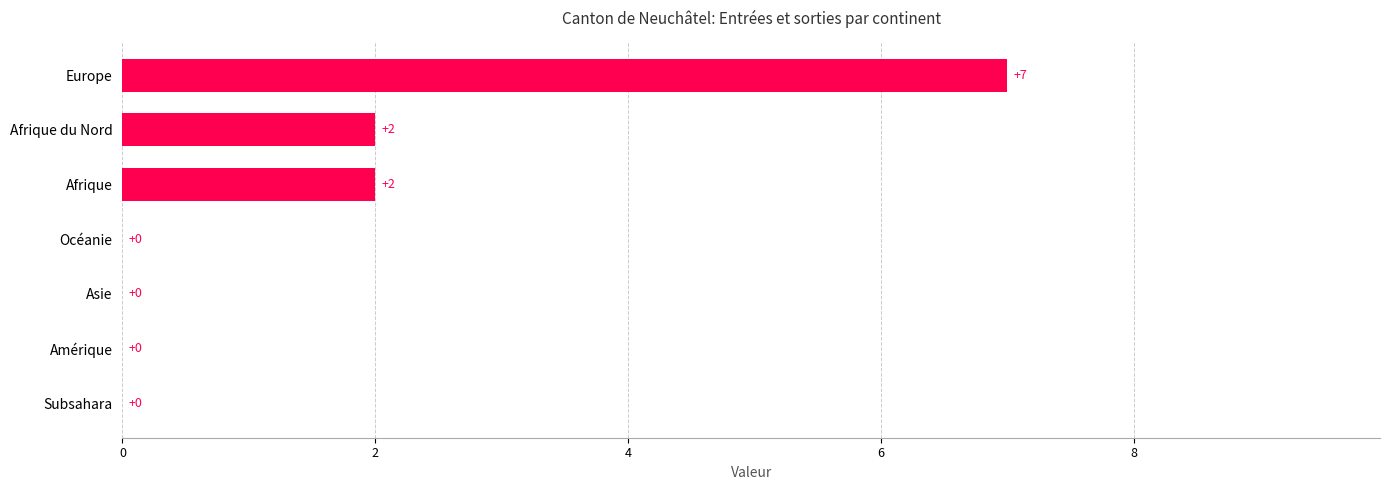

What is the change in value from Subsahara to Afrique du Nord?

+2